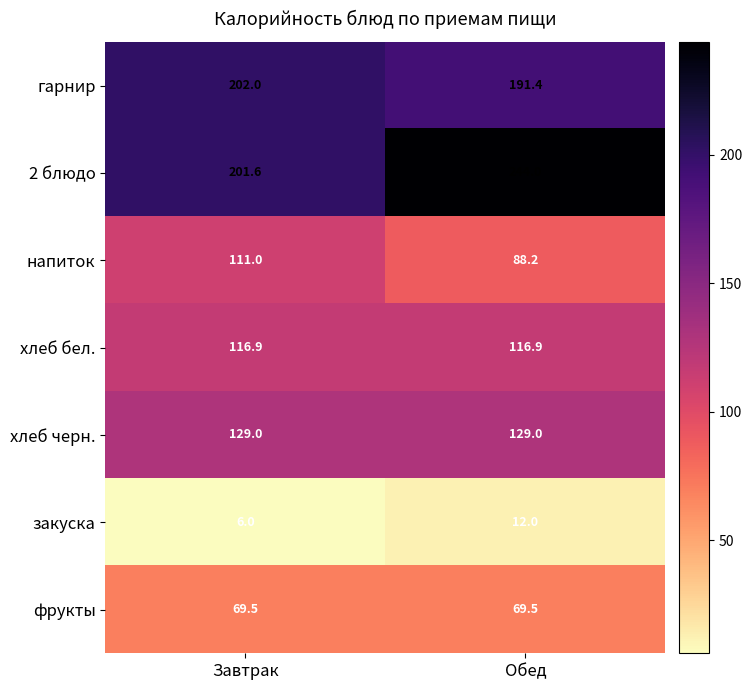

The value of хлеб бел. at Завтрак is 201.7. True or false?

False